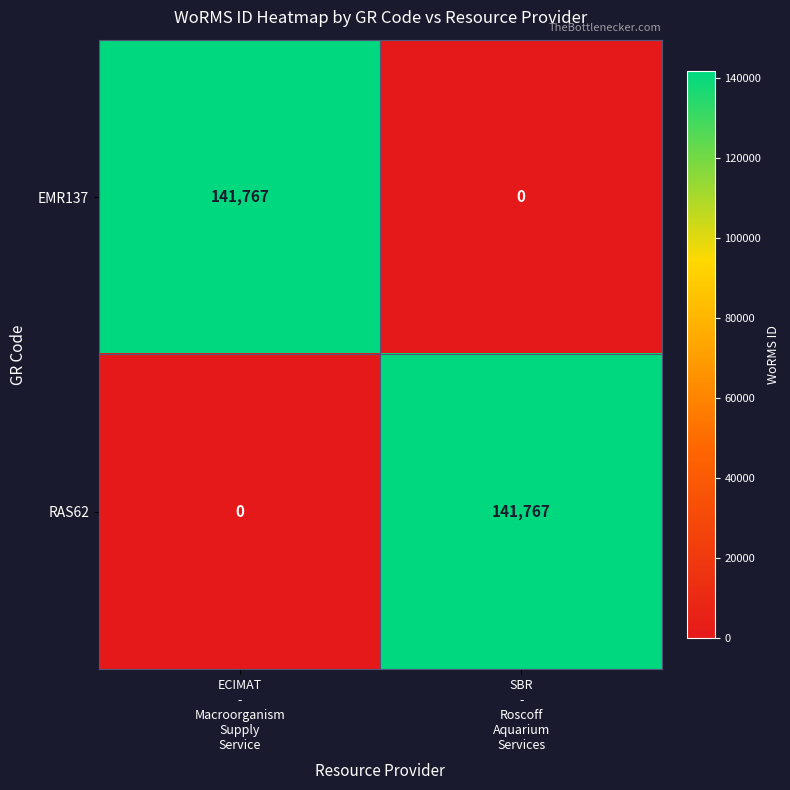

What is the sum of all RAS62 values?

141767